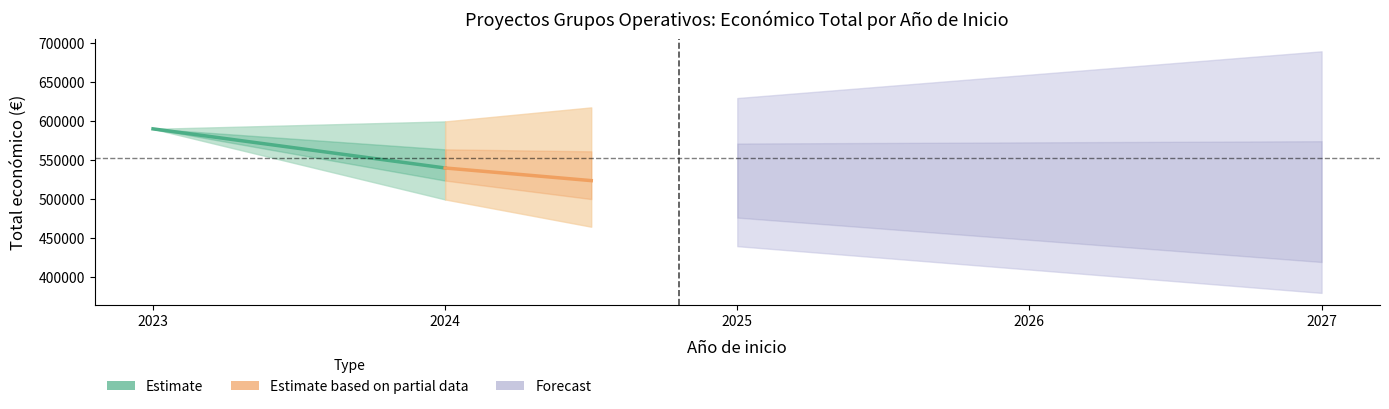

Reading left to right, extract all data points from this chart.

Estimate: 589584.0	539418.3
Estimate based on partial data: 539418.3	523235.8